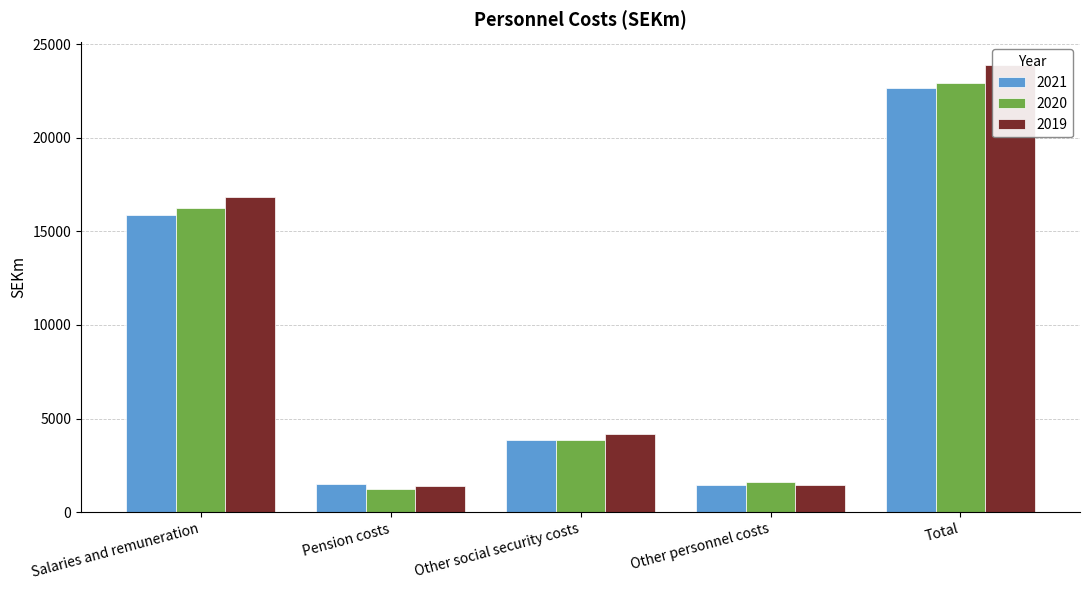

At Pension costs, list the series in order from smallest to largest.

2020, 2019, 2021